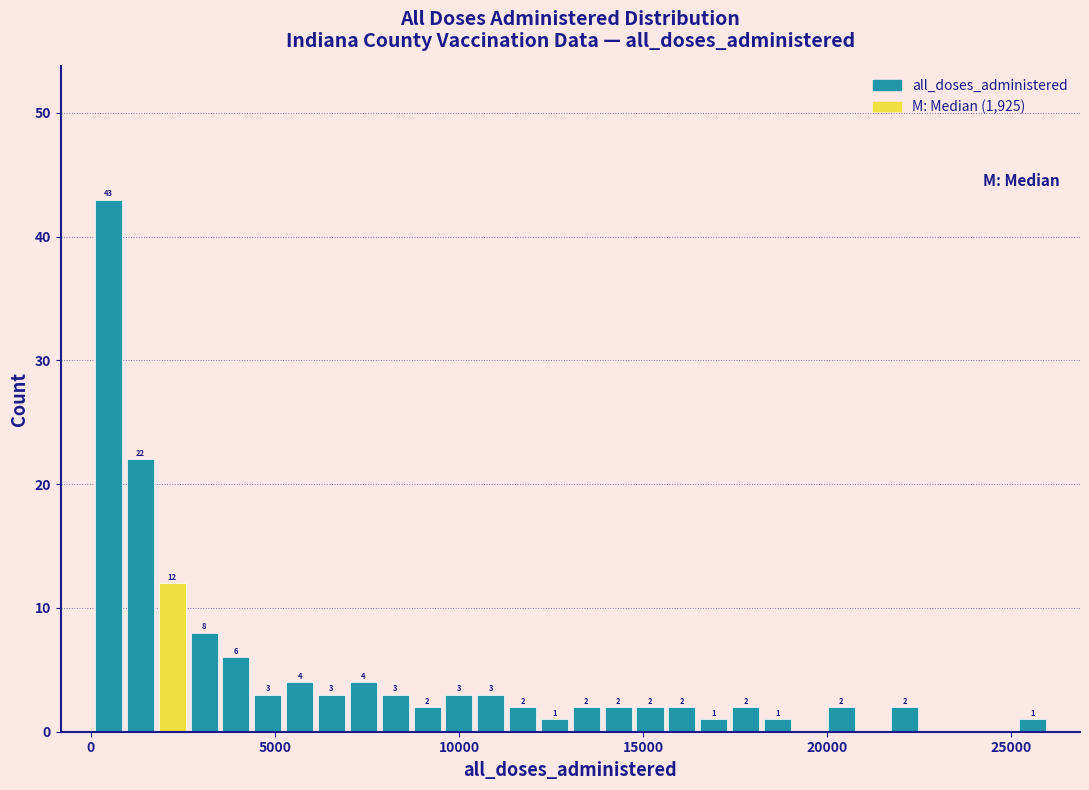

Read against the x-axis, roughly where is the centre of the tallest bar?

500